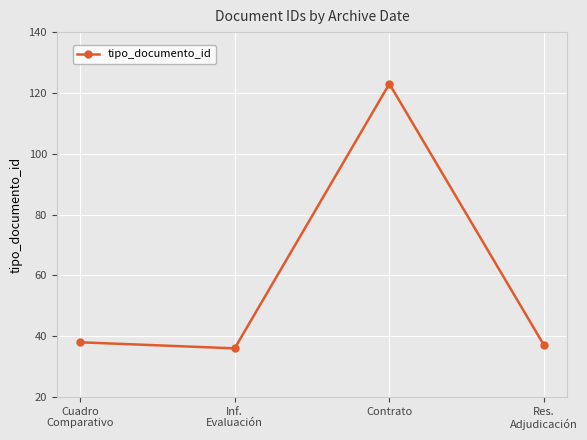

What is the value of the 1st point from the left?

38